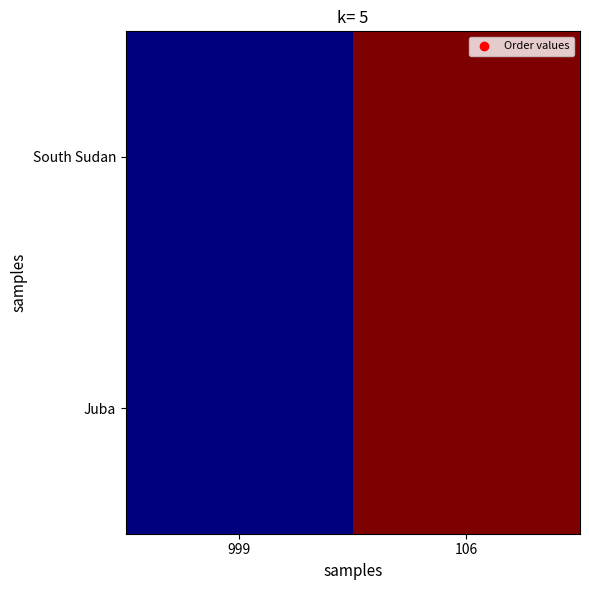

What is the minimum value shown in the chart?

1